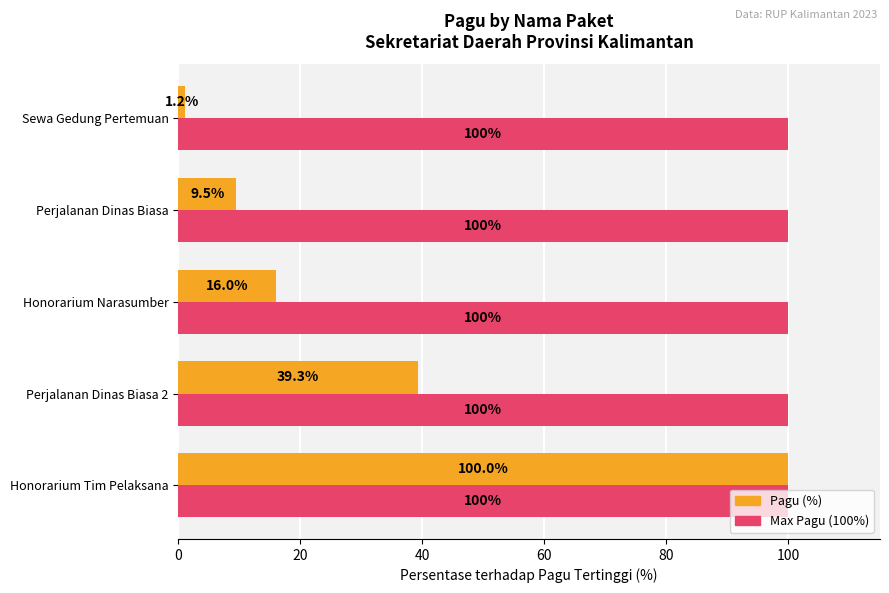

At how many categories does at least one series exceed 21?

5